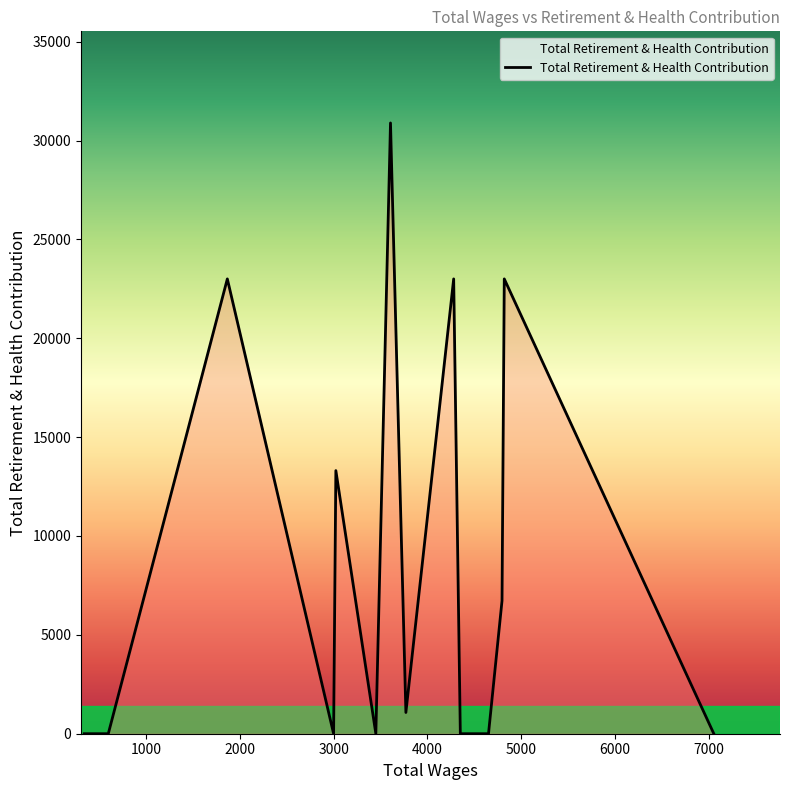

What is the label of the 16th point from the right?

2000